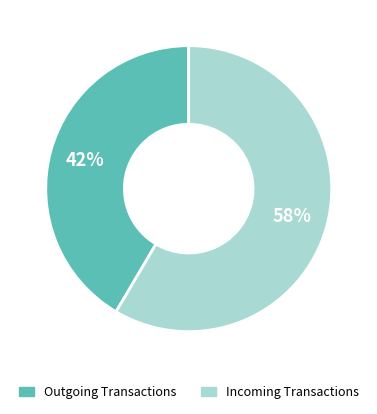

To the nearest percent, what is the average slice percentage?

50%